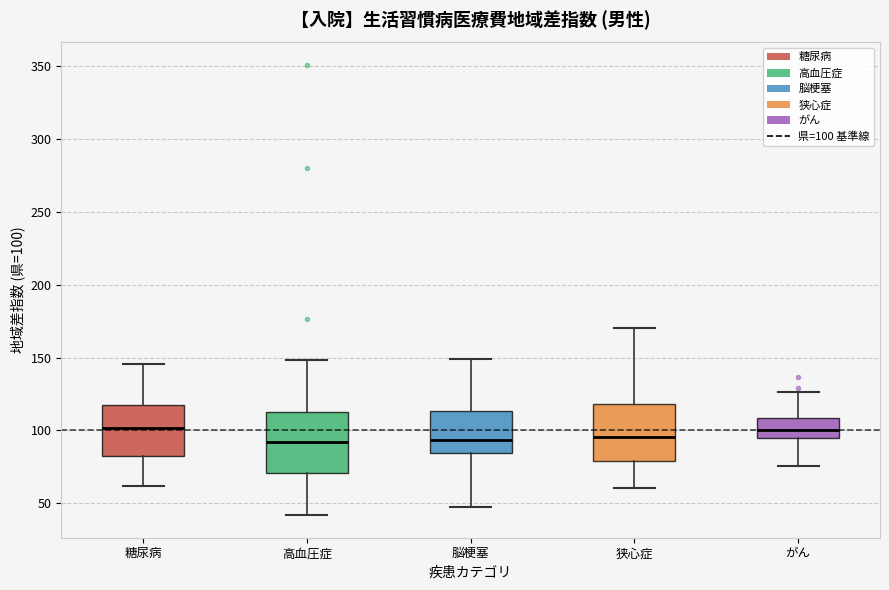

Reading left to right, transcribe this box plot: for each box, give where its median line is, the range the box spans, and where its two whiskers end, as read against the y-axis. The values are not printed on the chart, so give them approximately, as read against the axis.

糖尿病: median 100, box 85 to 115, whiskers 60 to 145
高血圧症: median 90, box 70 to 110, whiskers 40 to 150
脳梗塞: median 95, box 85 to 115, whiskers 45 to 150
狭心症: median 95, box 80 to 120, whiskers 60 to 170
がん: median 100, box 95 to 110, whiskers 75 to 125